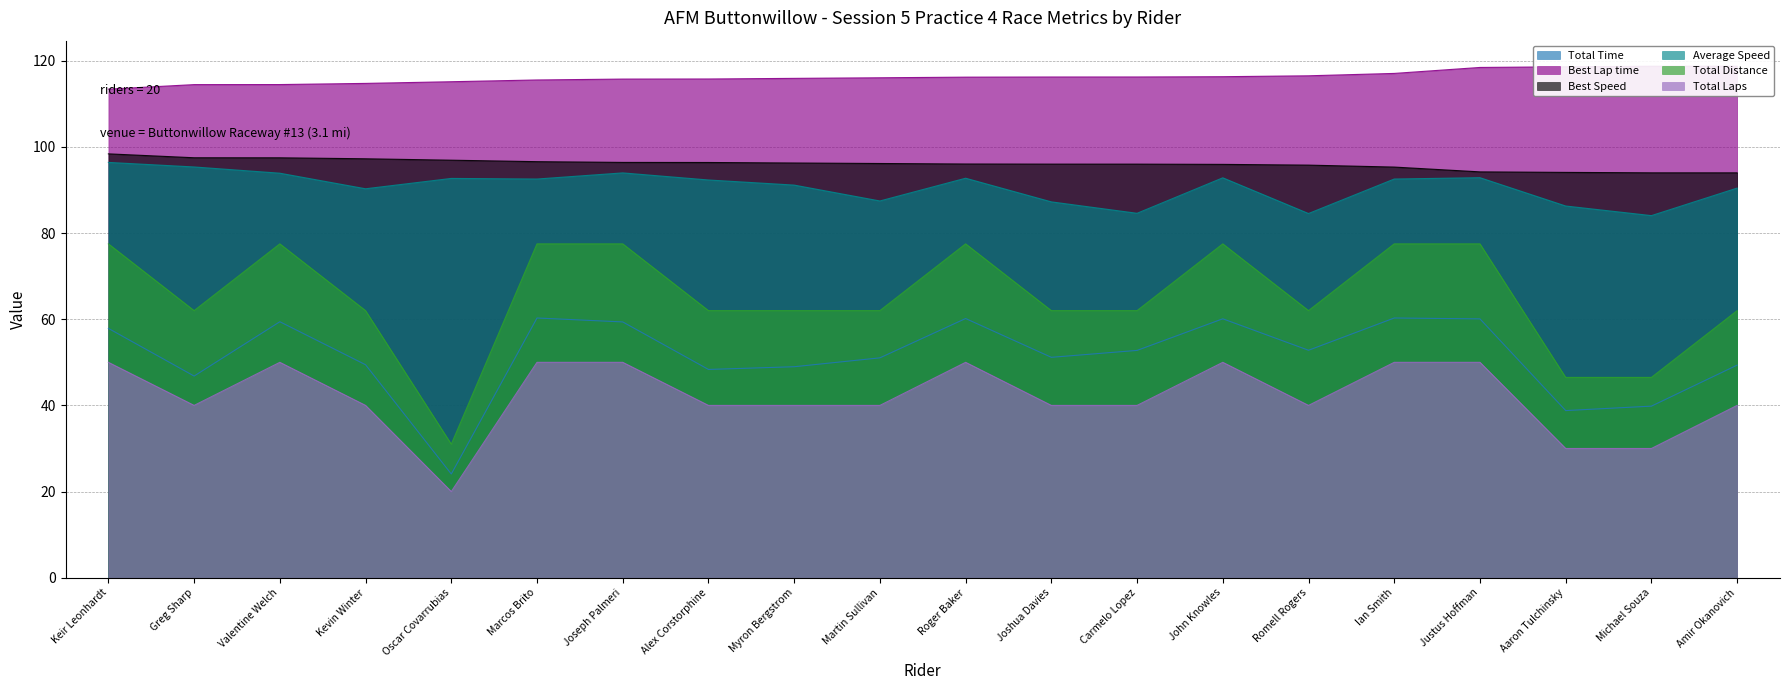

How many data points in Average Speed are less than 92?

9